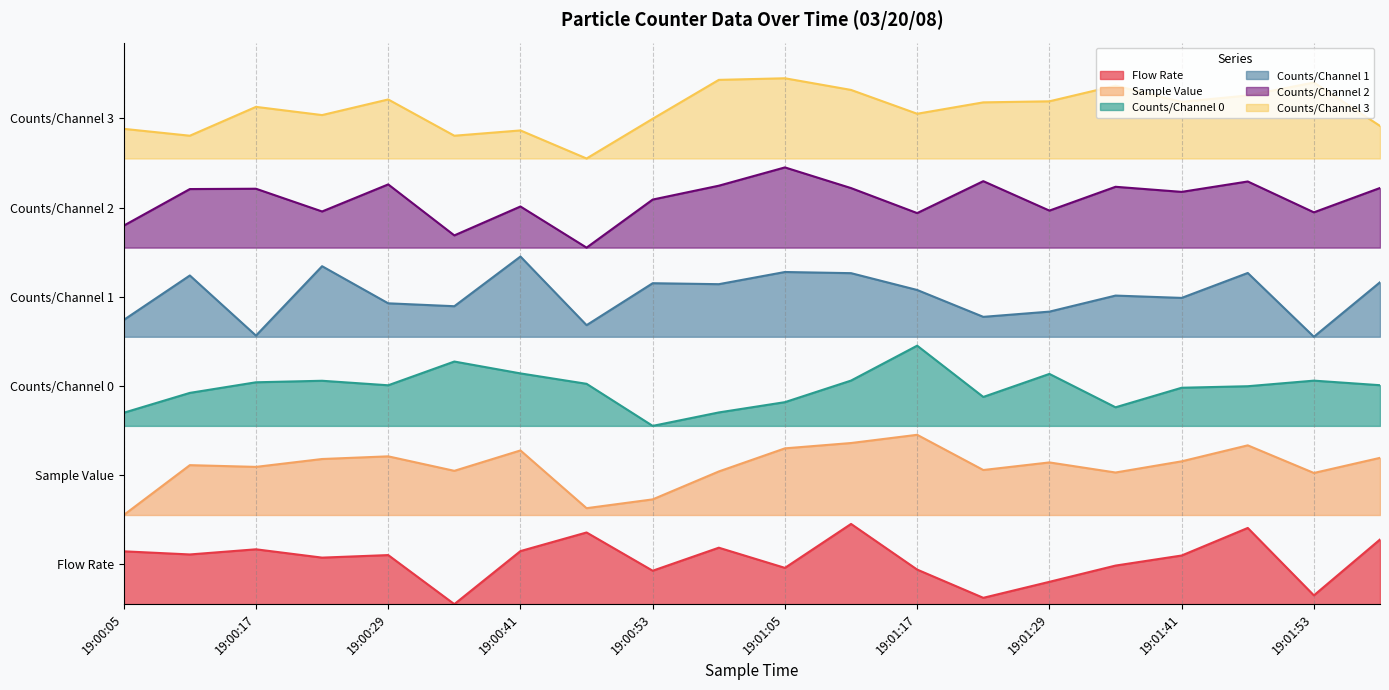

How many series are shown in this chart?

6